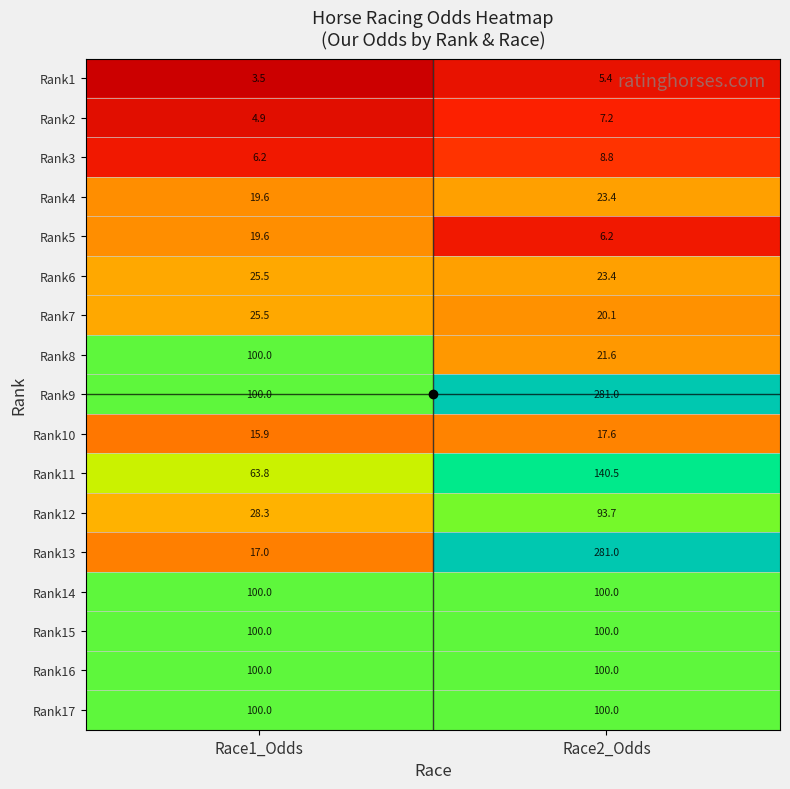

Count the number of data series in this chart.

17